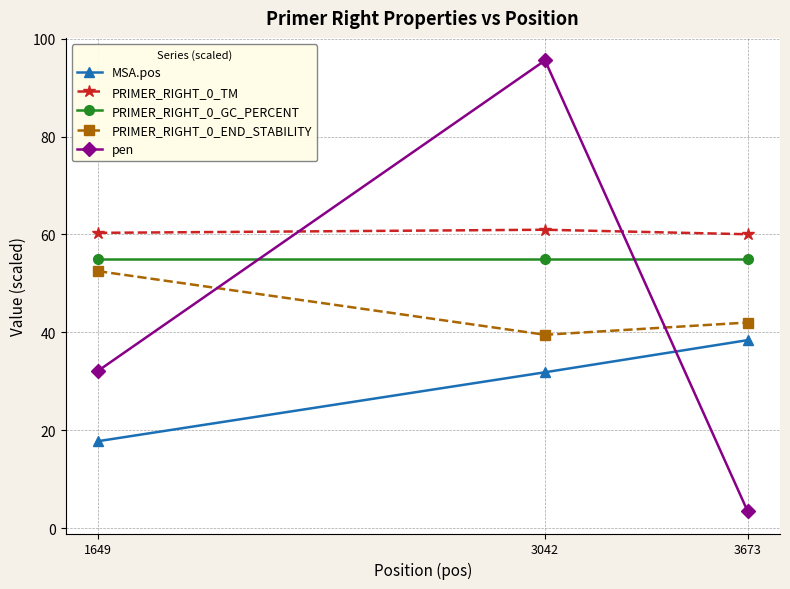

Is the value of PRIMER_RIGHT_0_TM at 3673 greater than the value of MSA.pos at 3042?

Yes